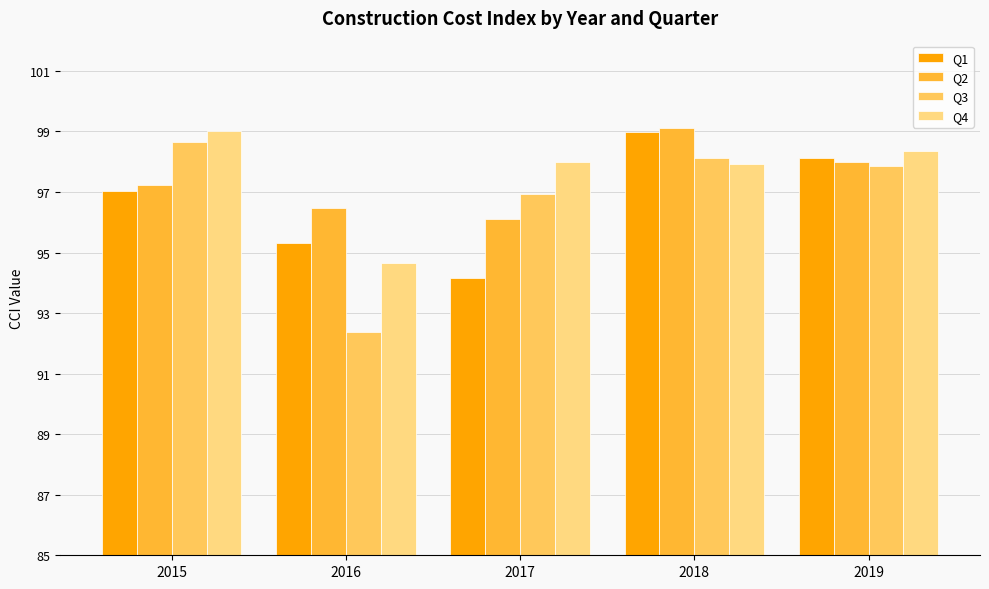

Which series has the largest total across all categories?

Q4